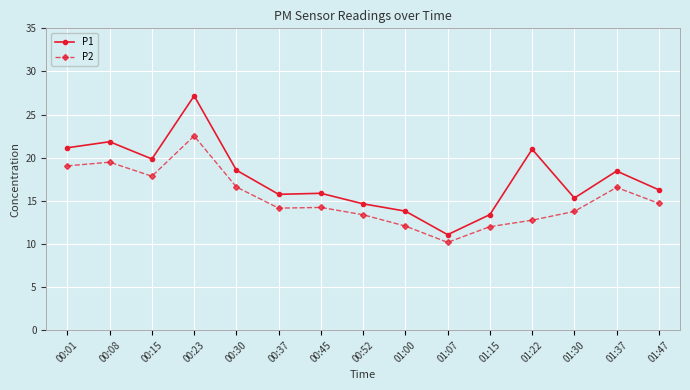

List the series in order of their overall mean, highest first.

P1, P2